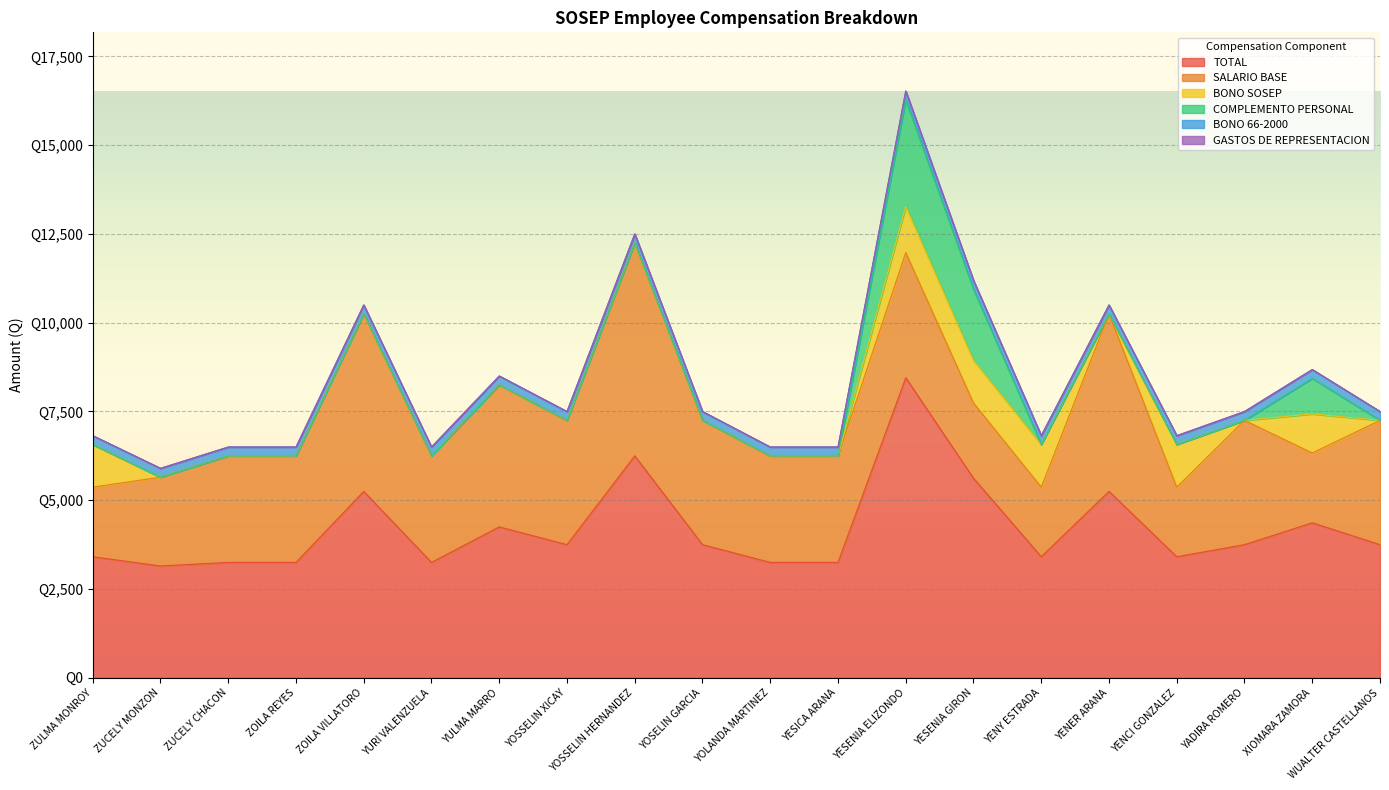

At how many categories does at least one series exceed 36?

20